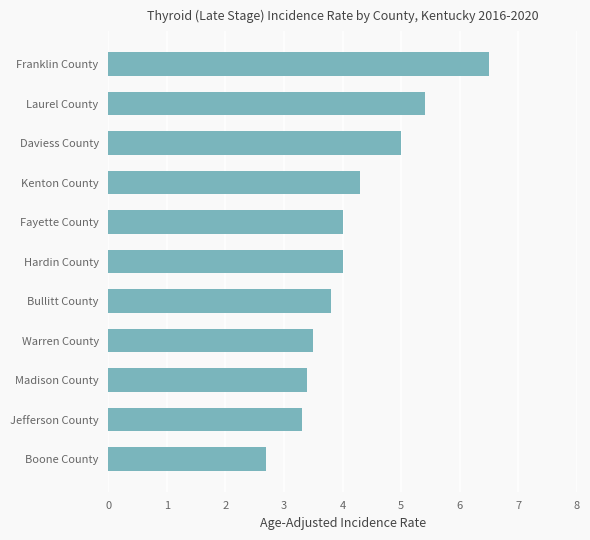

At which category does the chart reach its minimum across all series?

Boone County